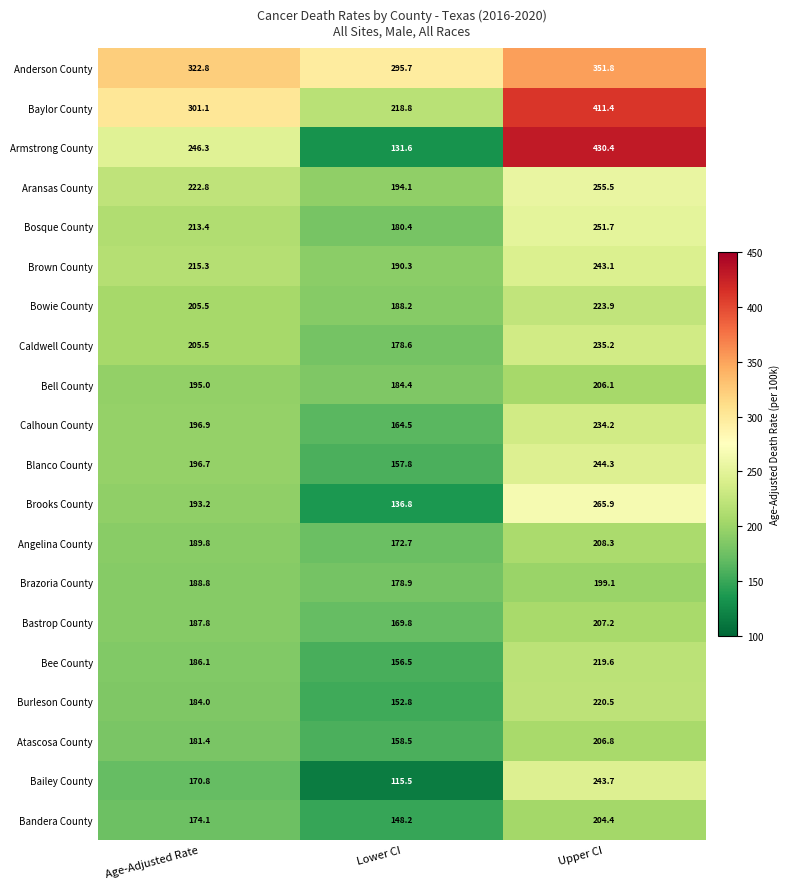

At Lower CI, list the series in order from smallest to largest.

Bailey County, Armstrong County, Brooks County, Bandera County, Burleson County, Bee County, Blanco County, Atascosa County, Calhoun County, Bastrop County, Angelina County, Caldwell County, Brazoria County, Bosque County, Bell County, Bowie County, Brown County, Aransas County, Baylor County, Anderson County